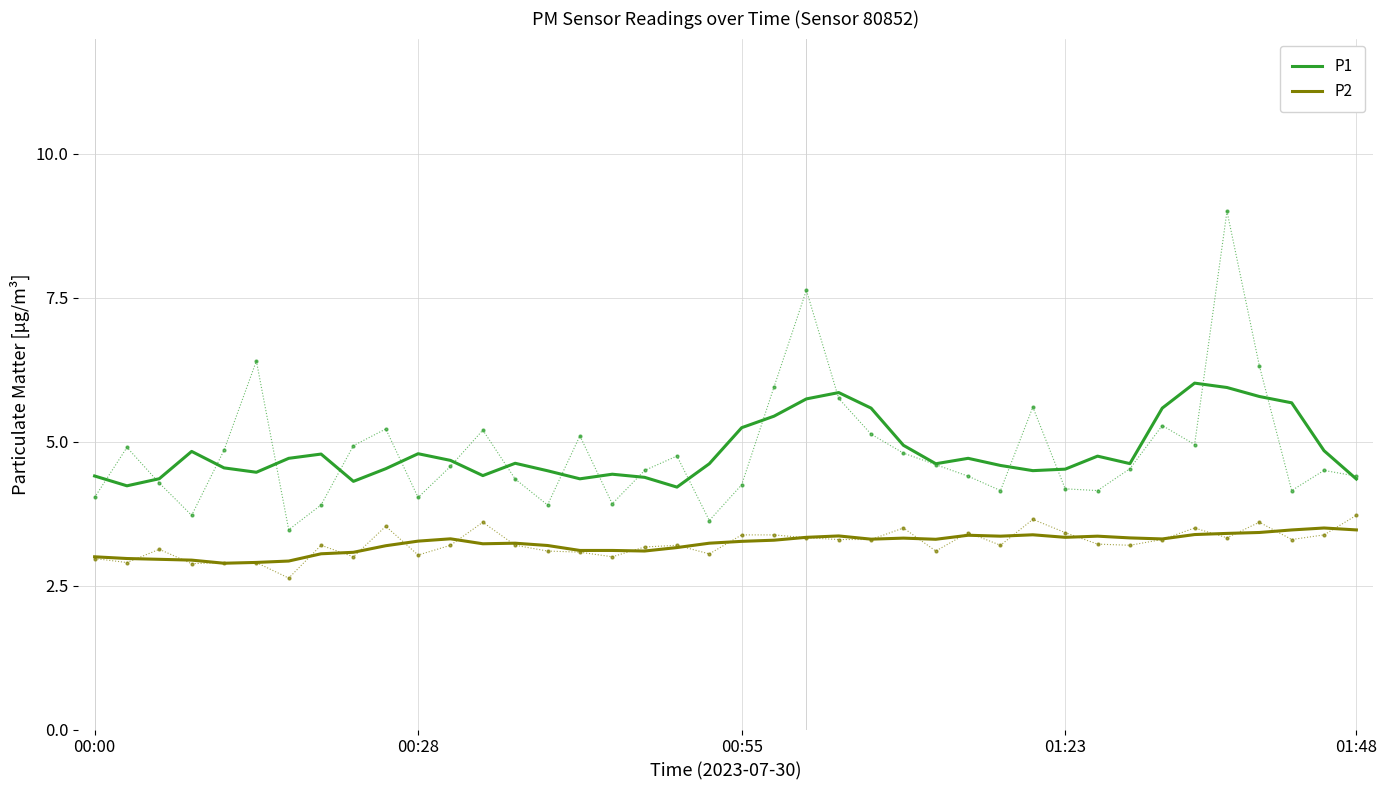

Rank the series at 00:00 from lowest to highest value.

P2, P1